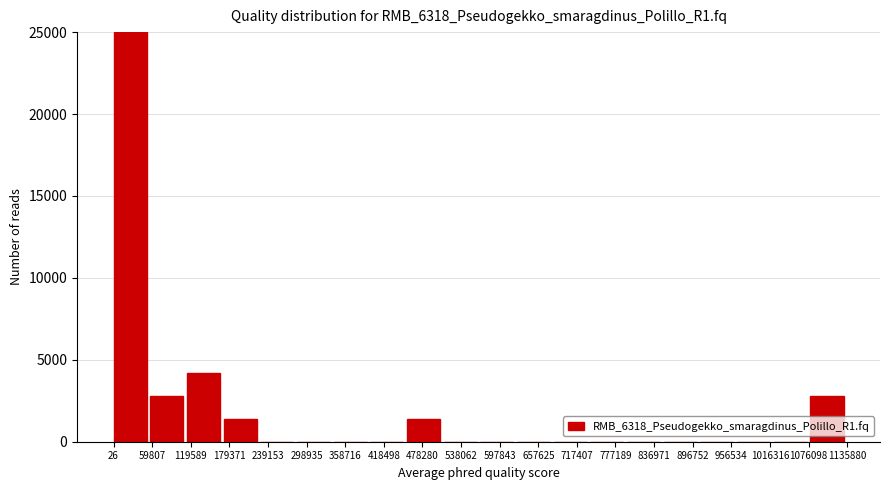

Over which range of the x-axis is the bar tallest?

0 to 60000